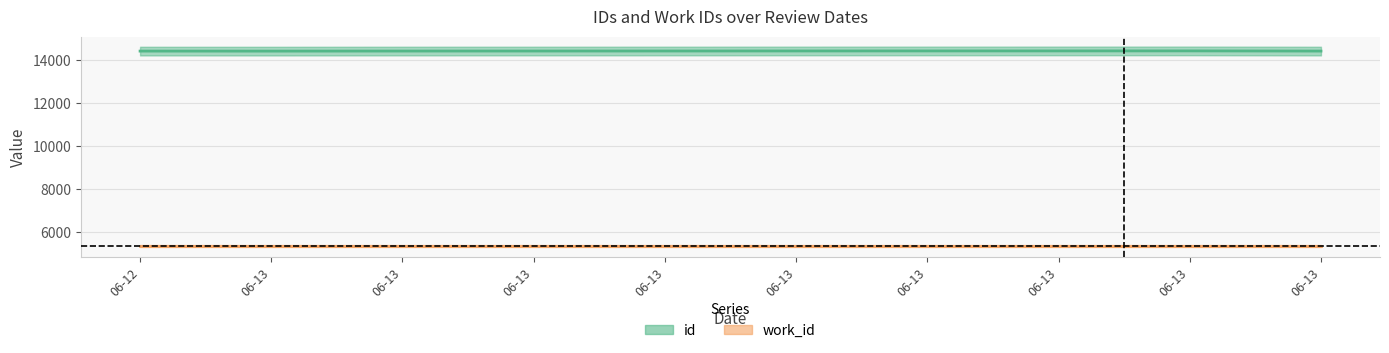

Does the chart display data point markers on the line(s)?

No